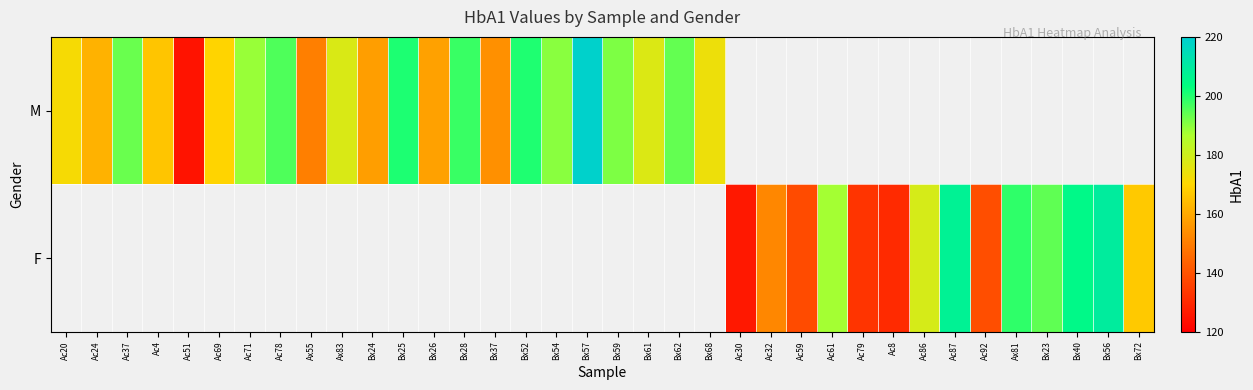

Is the value of M at Ac79 greater than the value of F at Ac59?

No